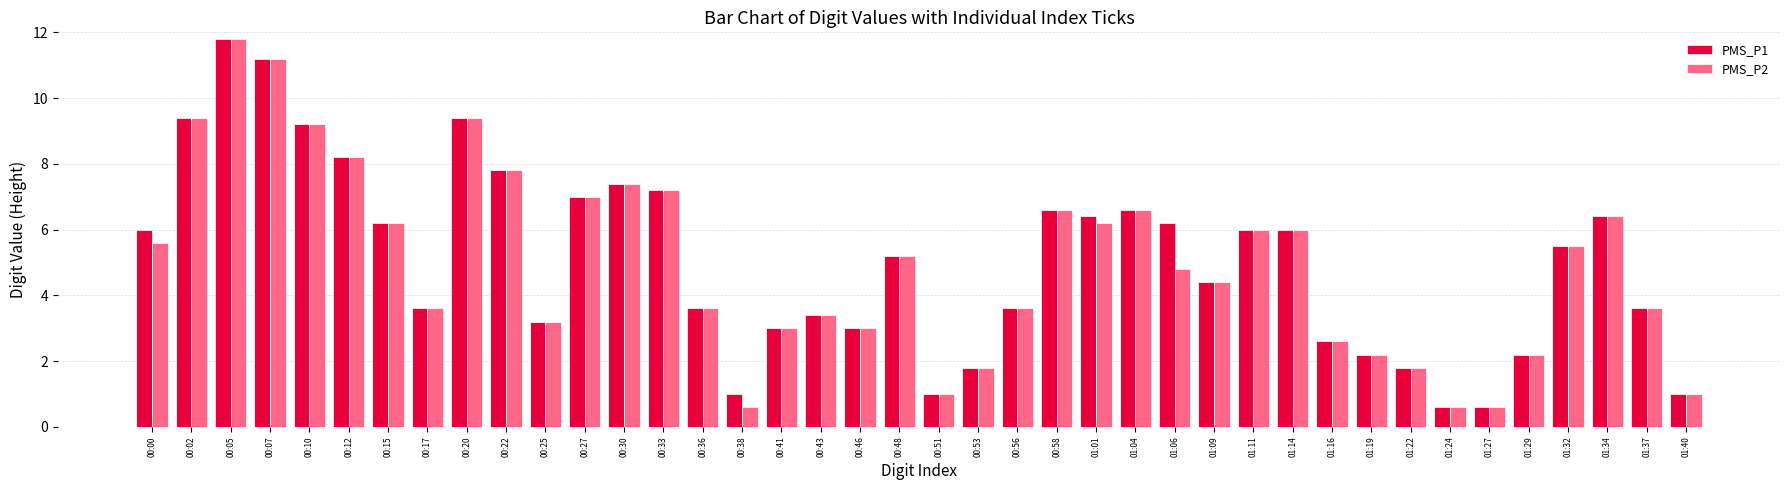

Reading left to right, extract all data points from this chart.

PMS_P1: 6.0	9.4	11.8	11.2	9.2	8.2	6.2	3.6	9.4	7.8	3.2	7.0	7.4	7.2	3.6	1.0	3.0	3.4	3.0	5.2	1.0	1.8	3.6	6.6	6.4	6.6	6.2	4.4	6.0	6.0	2.6	2.2	1.8	0.6	0.6	2.2	5.5	6.4	3.6	1.0
PMS_P2: 5.6	9.4	11.8	11.2	9.2	8.2	6.2	3.6	9.4	7.8	3.2	7.0	7.4	7.2	3.6	0.6	3.0	3.4	3.0	5.2	1.0	1.8	3.6	6.6	6.2	6.6	4.8	4.4	6.0	6.0	2.6	2.2	1.8	0.6	0.6	2.2	5.5	6.4	3.6	1.0